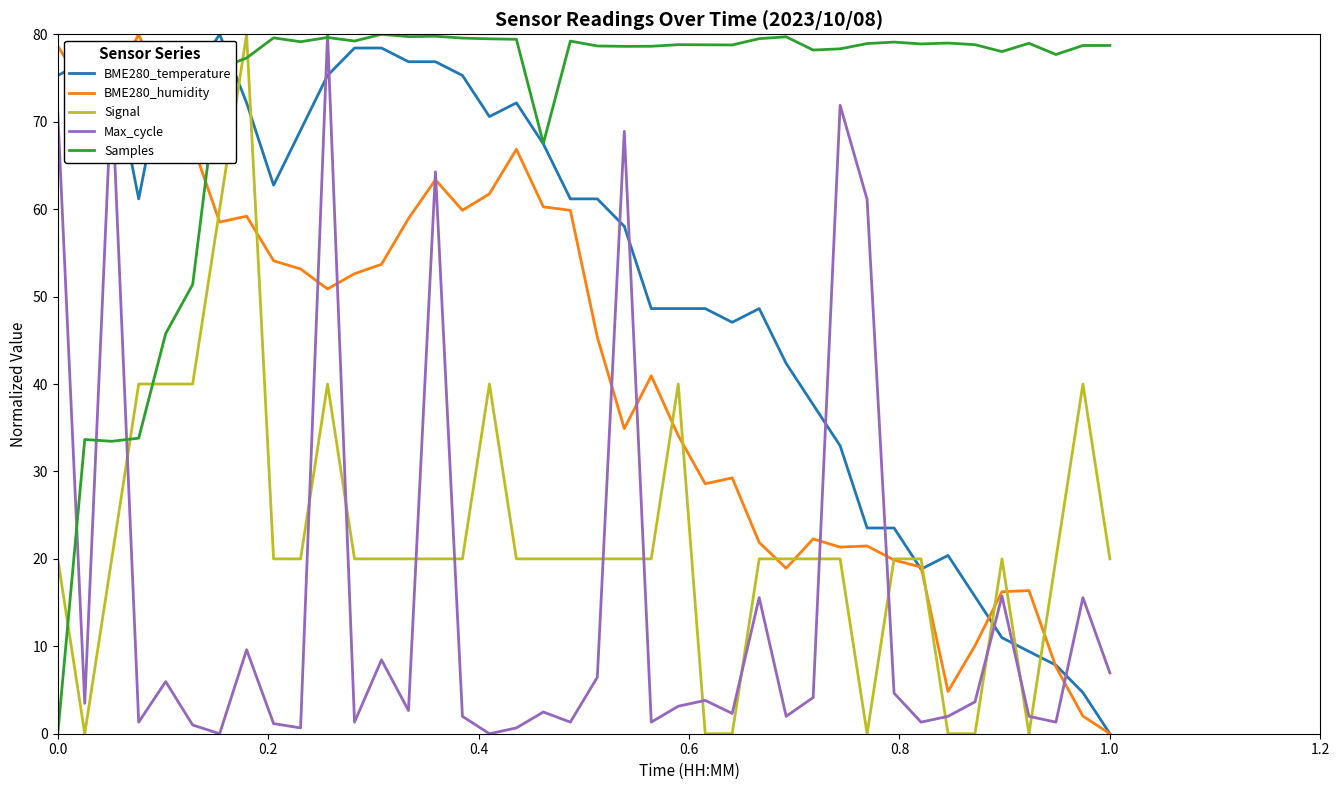

What is the highest value of the Samples series?

80.0